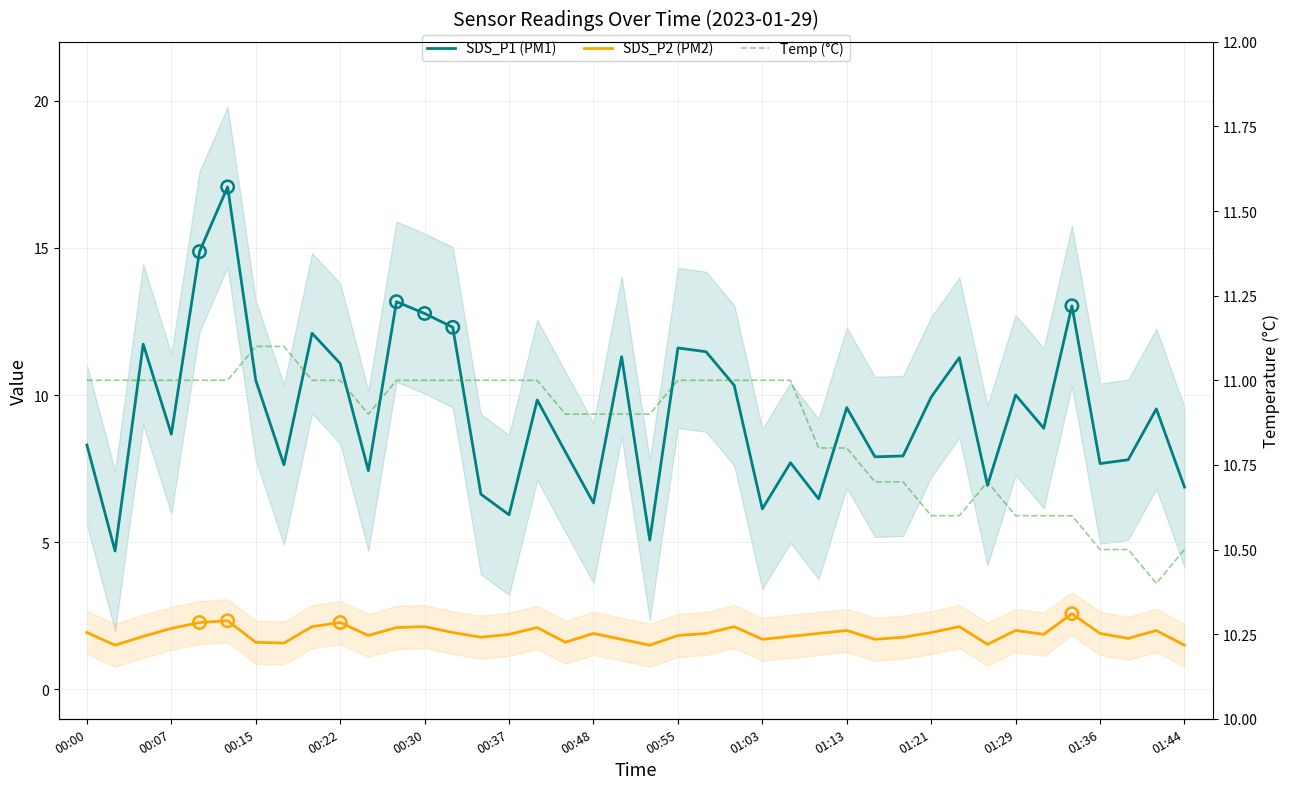

What is the total value across all series at 26?

19.2